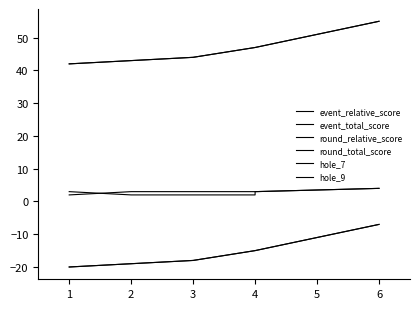

How many categories are shown in the chart?

6